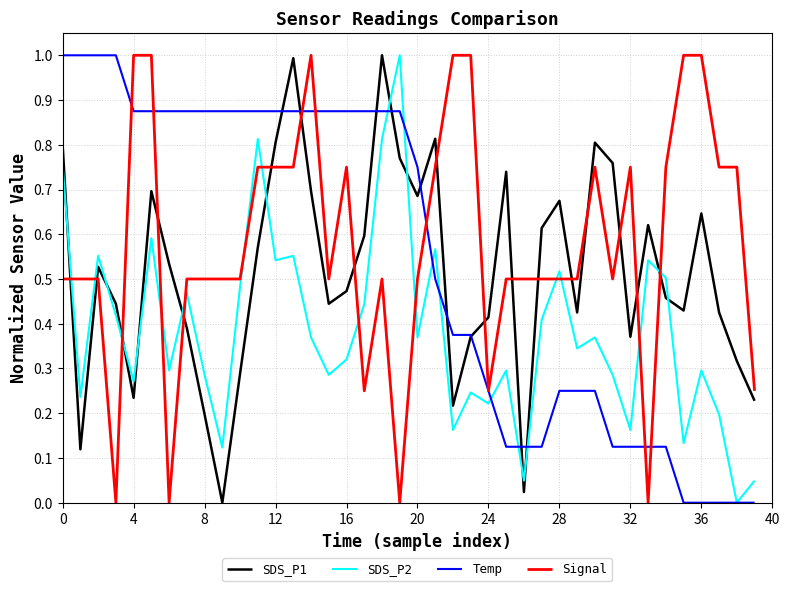

After their last crossing, which series has the higher values: Signal or SDS_P2?

Signal